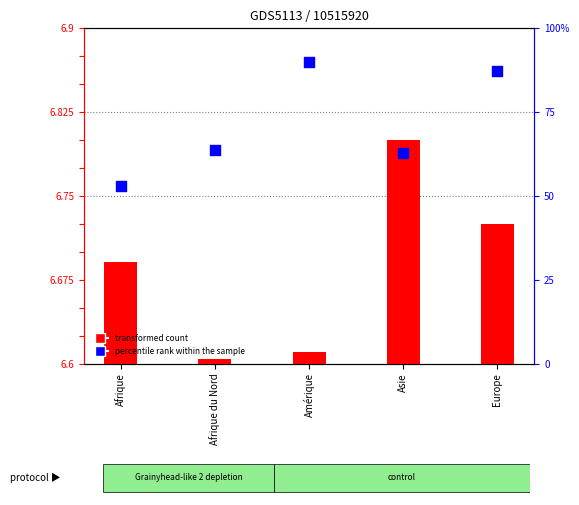

What are all the series names shown in the legend?

transformed count, percentile rank within the sample